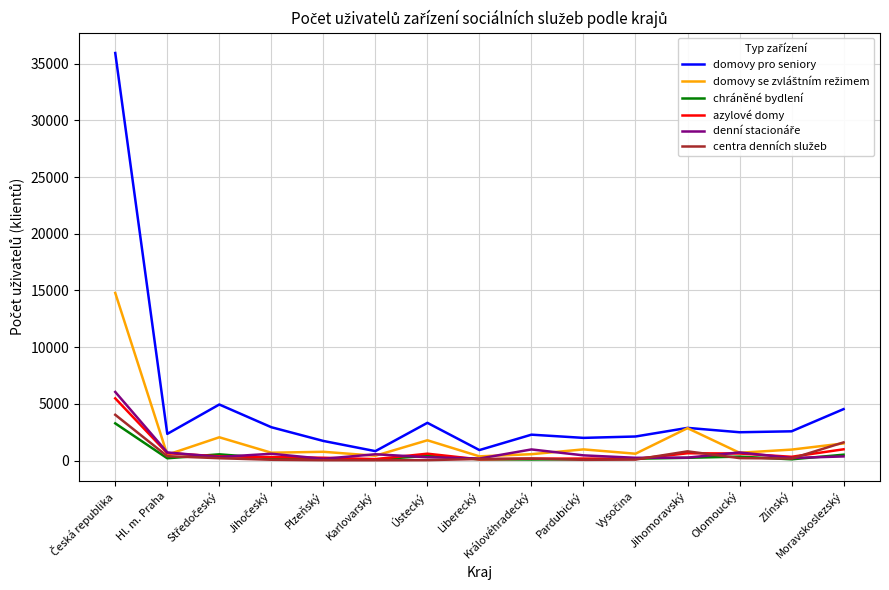

Does the chart have visible grid lines?

Yes